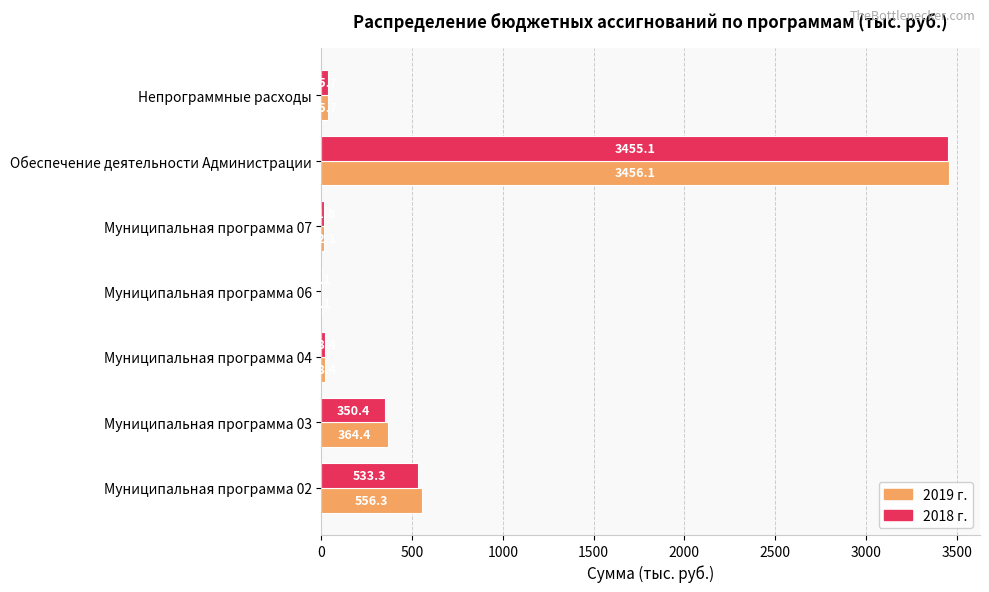

Which series has the largest range (max minus min)?

2019 г.